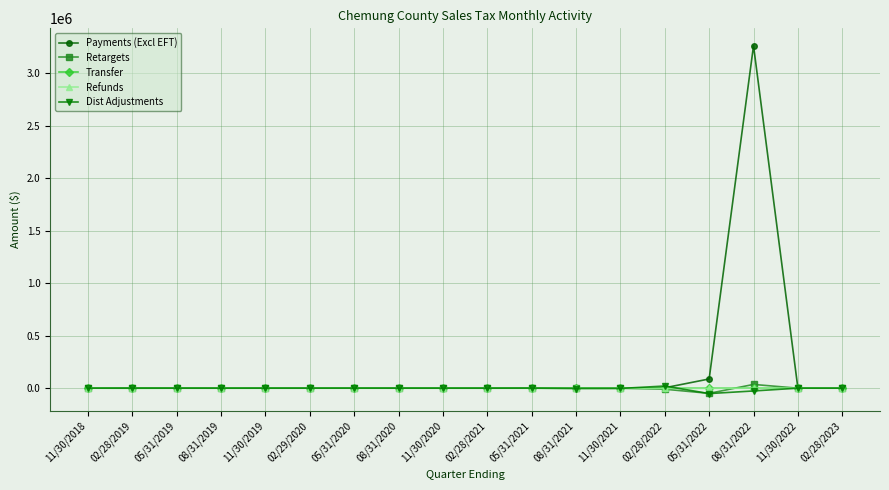

How many values in the Dist Adjustments series are below -34?

10